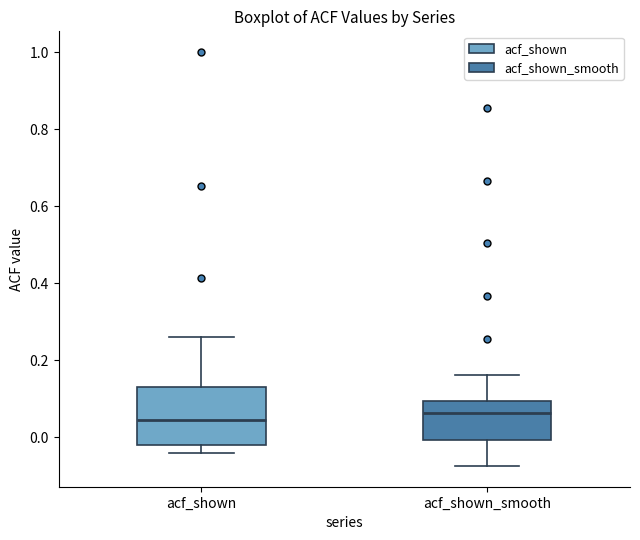

Comparing the boxes themselves (not the whiskers), which one is the tallest?

acf_shown